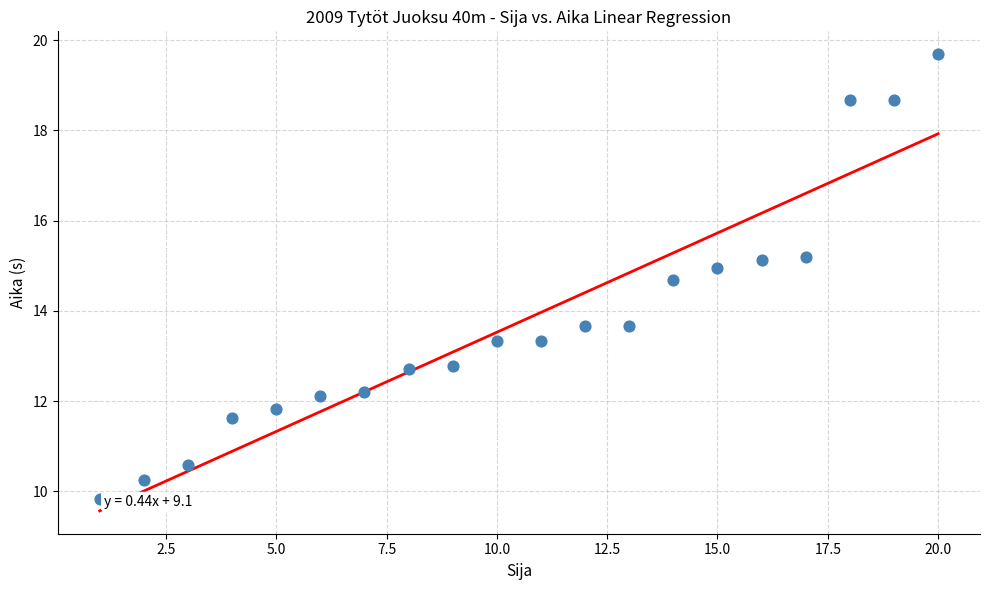

What is the range of X values (max minus min)?

19.0